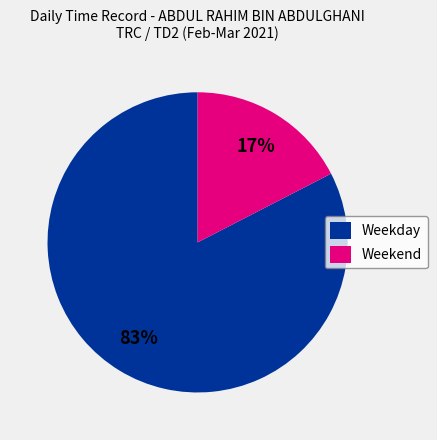

Which has a higher value, Weekday or Weekend?

Weekday